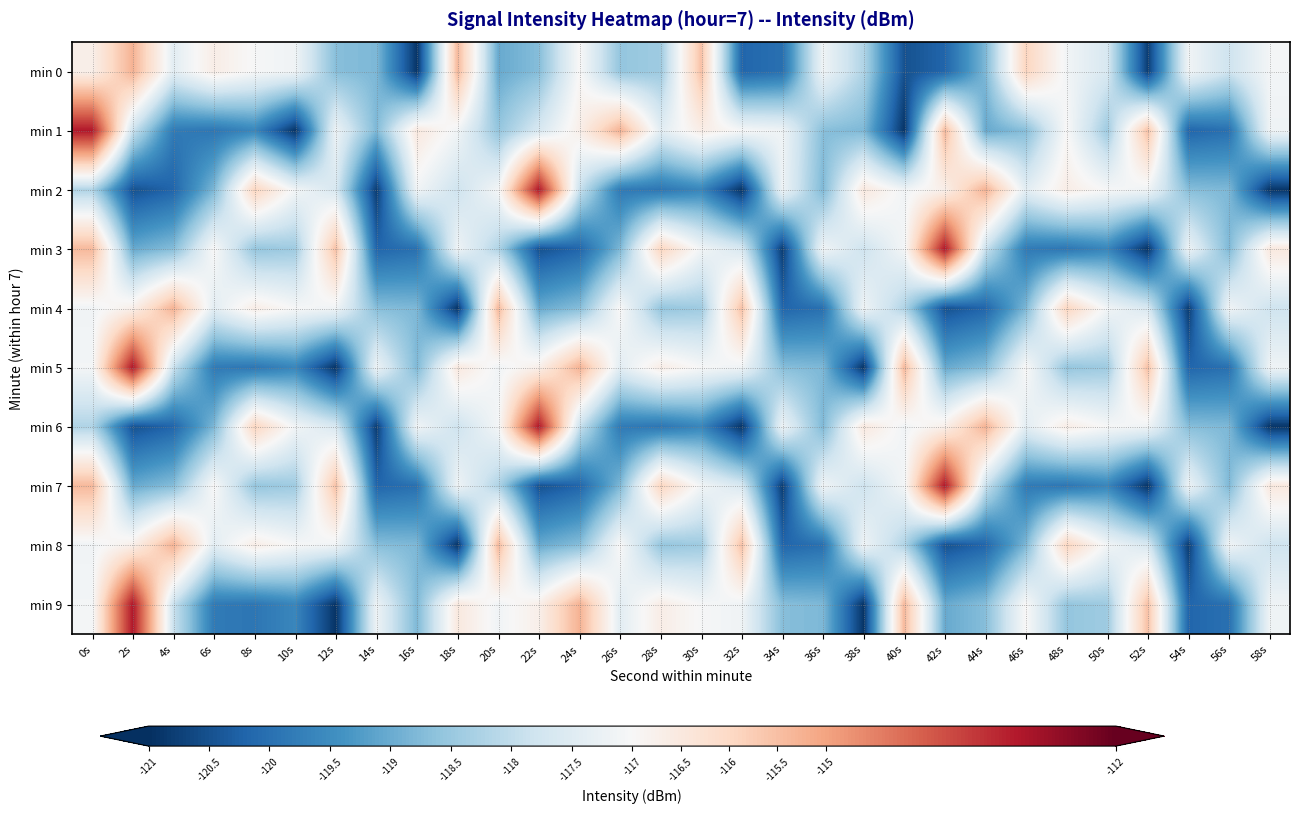

Which series changed the most between 10s and 48s?

min 1